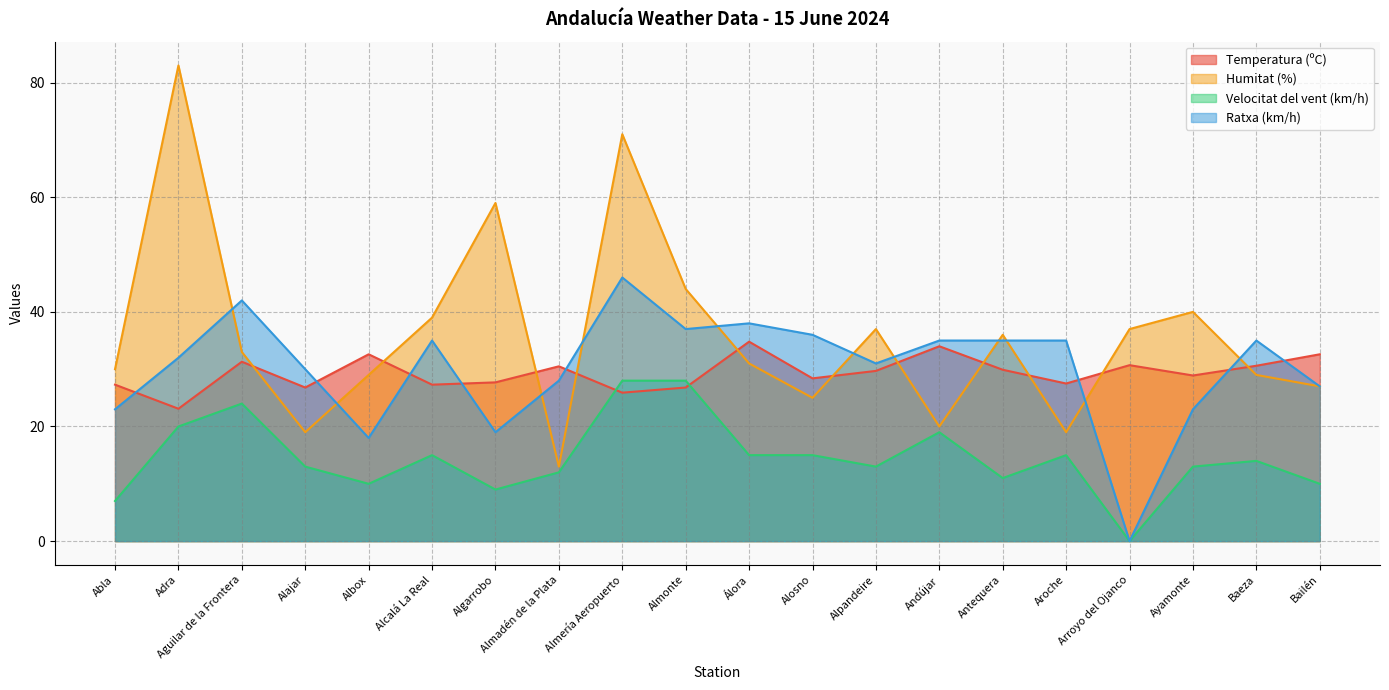

At Baeza, list the series in order from largest to smallest.

Ratxa (km/h), Temperatura (ºC), Humitat (%), Velocitat del vent (km/h)